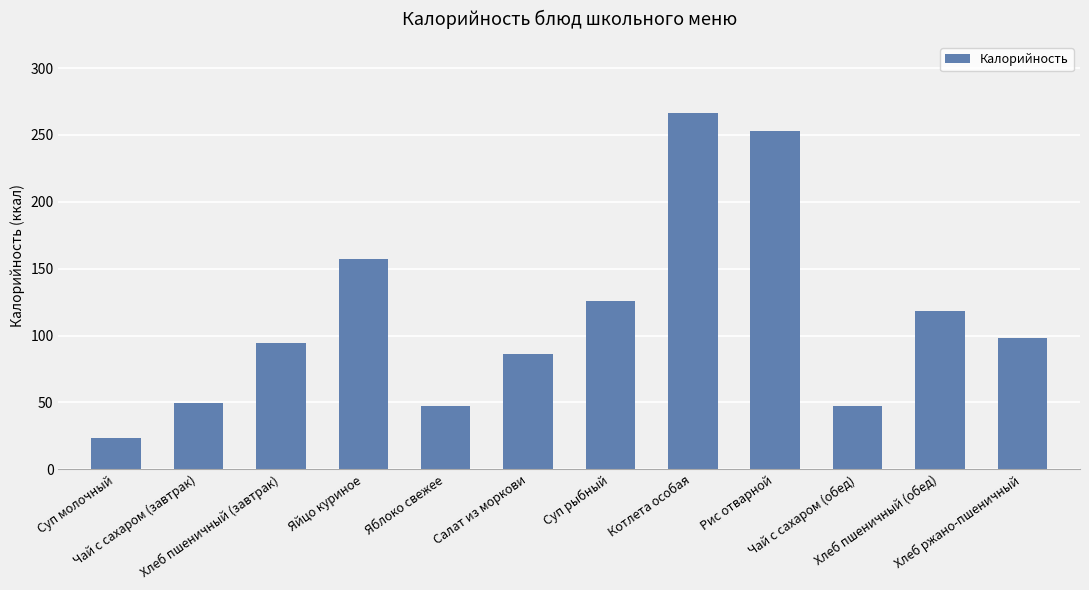

What is the difference between the second highest and minimum values?

229.5